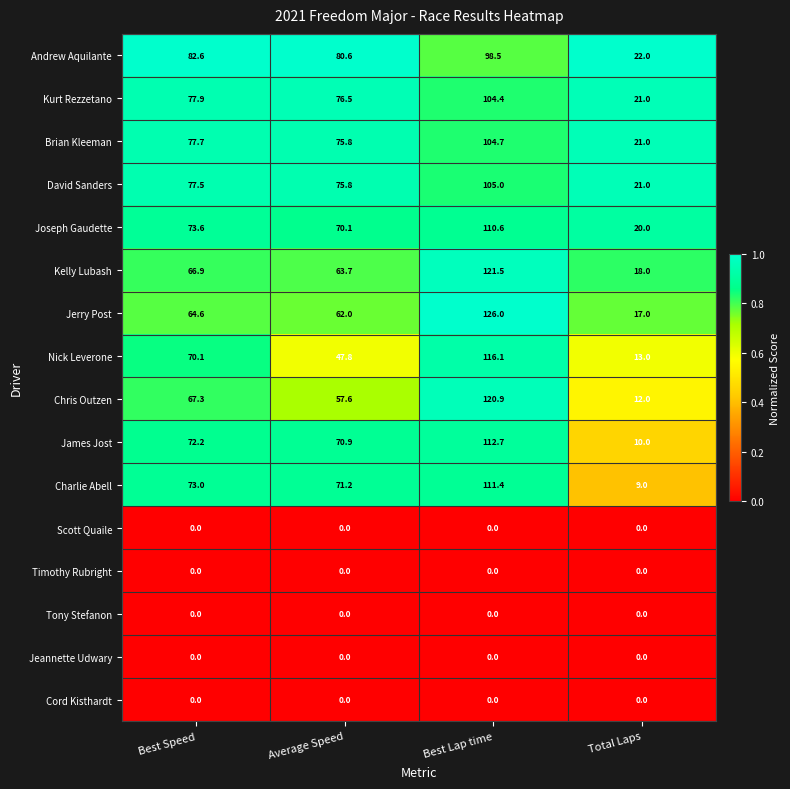

What is the sum of the Charlie Abell values at Average Speed and Best Speed?

144.2